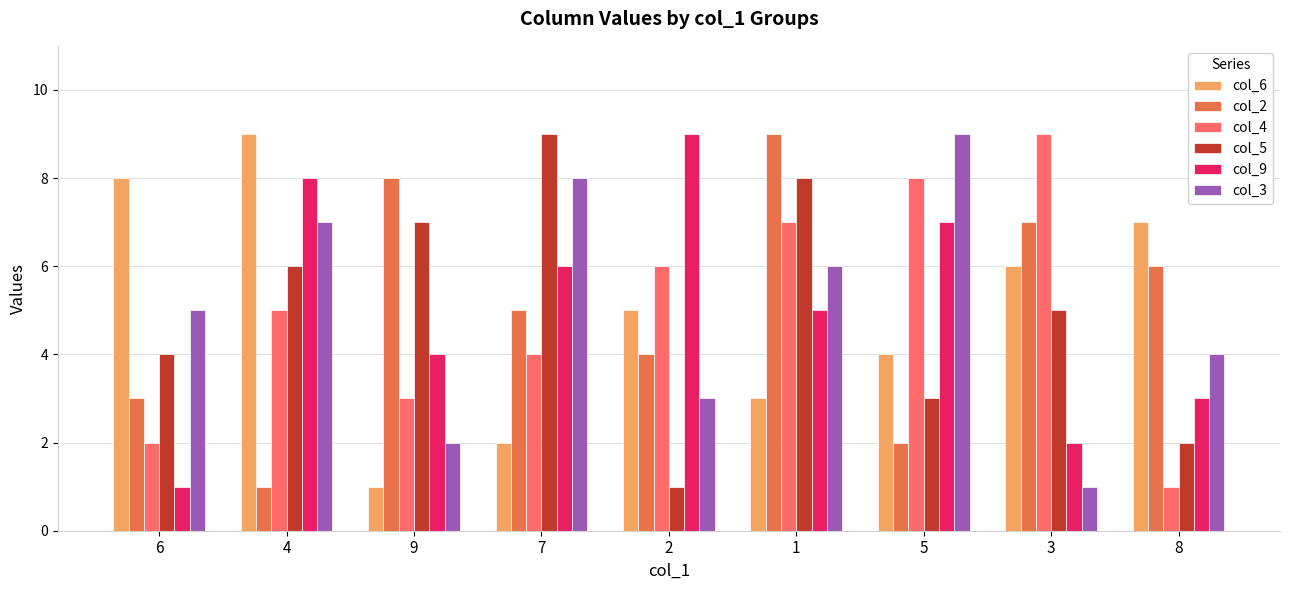

What is the greatest value displayed?

9